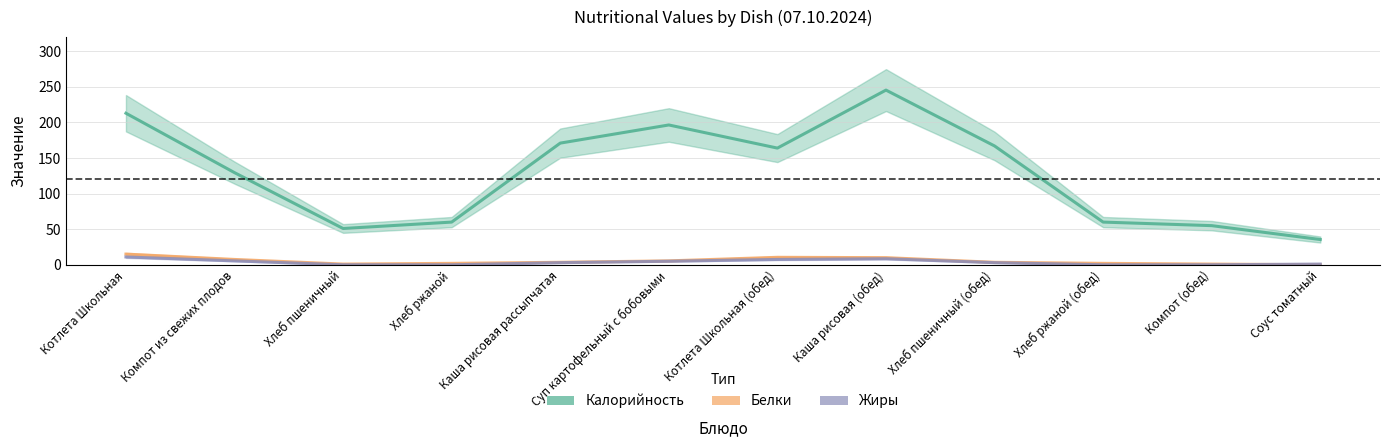

Count the number of categories in the chart.

12